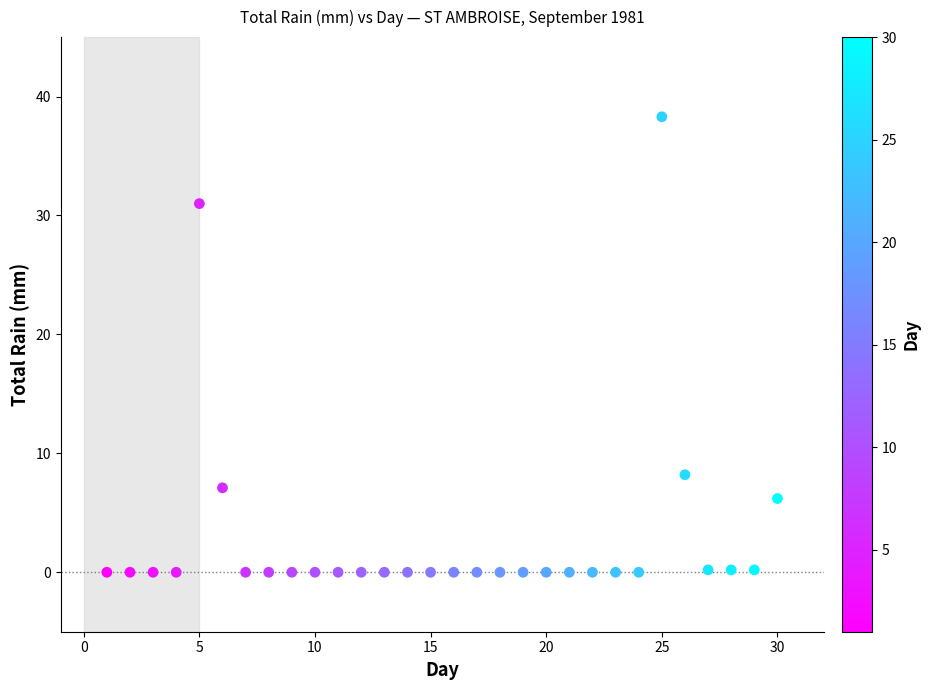

What Y value in the scatter plot is closest to 19?

8.2